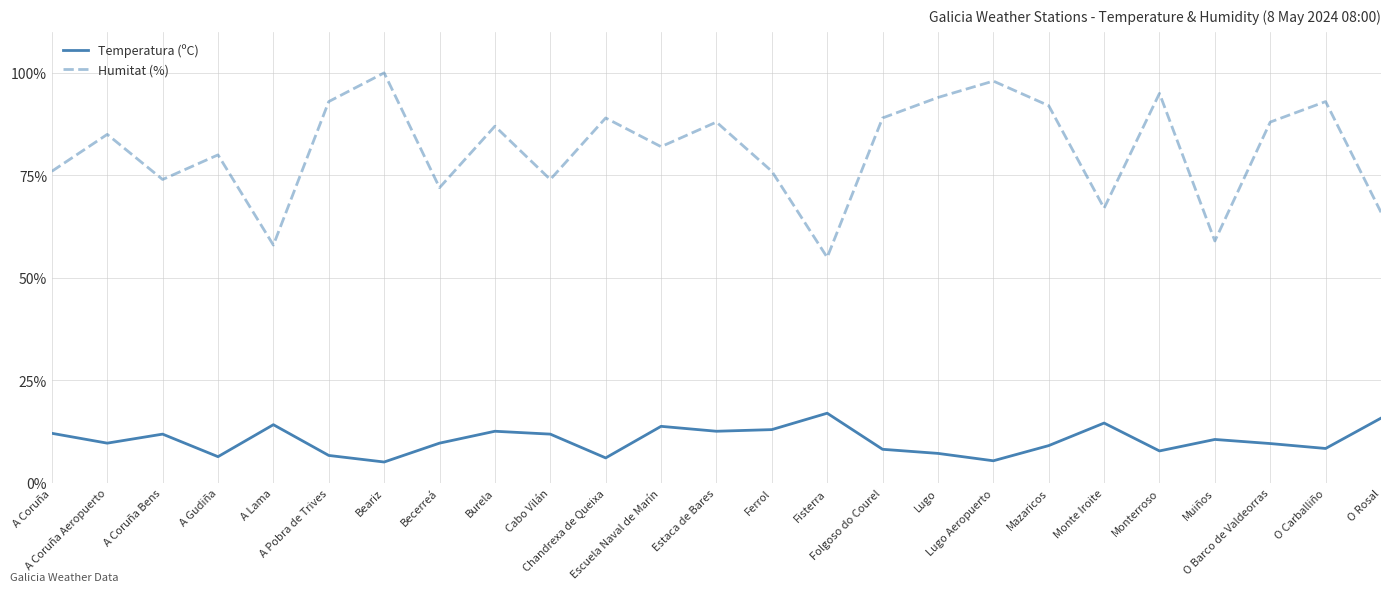

In Humitat (%), how many points are lower than both neighbors (excluding endpoints)?

8